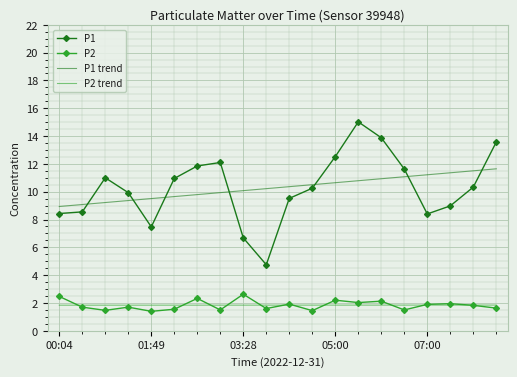

True or false: P1 trend and P2 trend cross at least once.

False